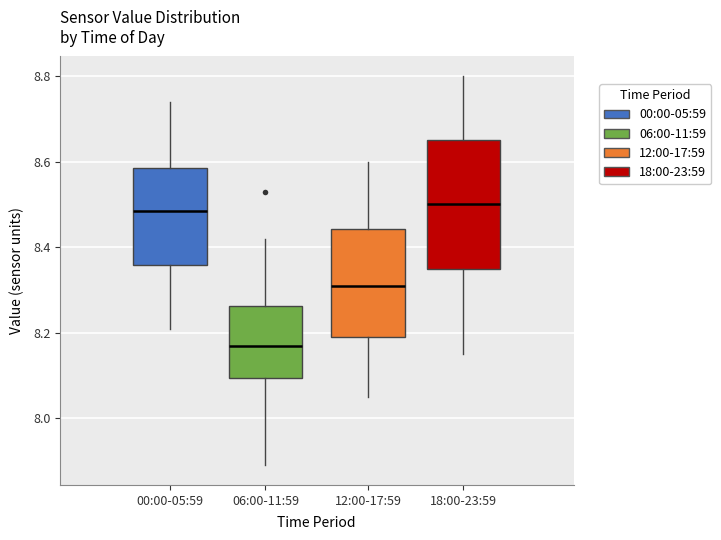

Which box is the tallest, from its lower edge to its upper edge?

18:00-23:59